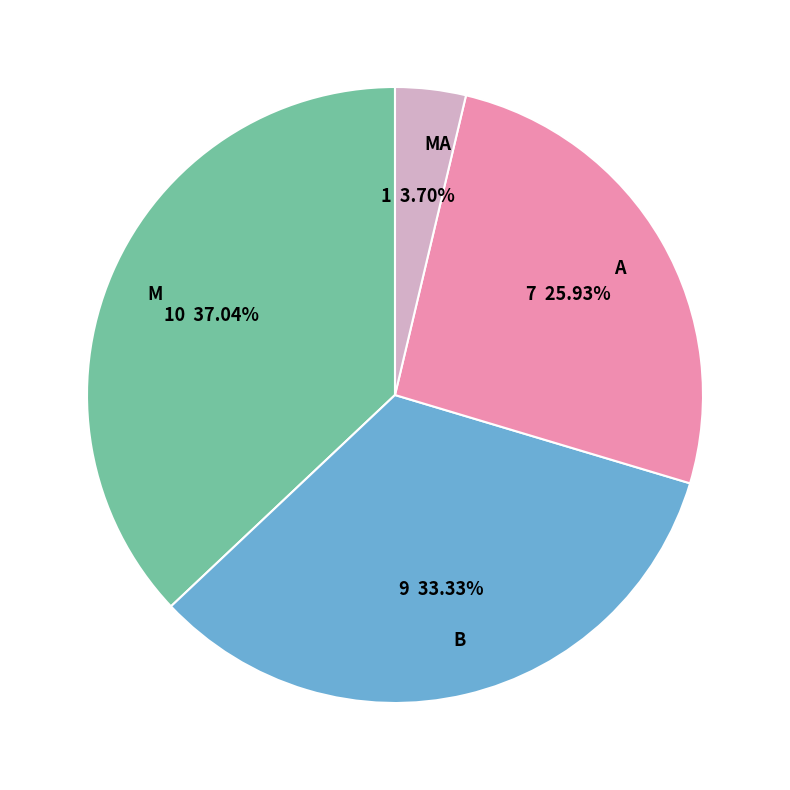

What percentage is the MA slice, to the nearest percent?

4%